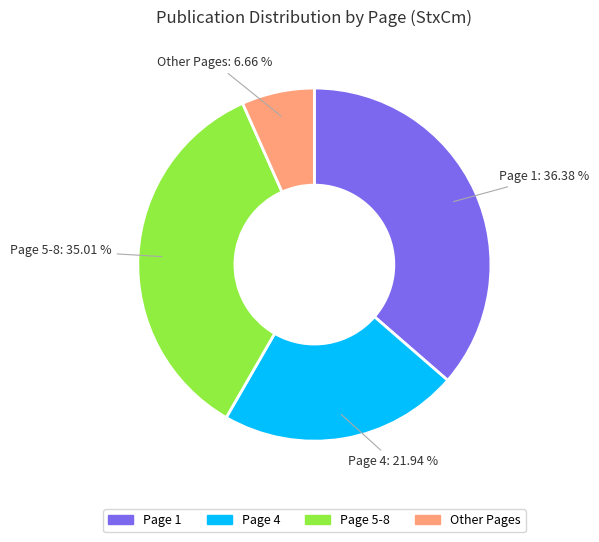

How many segments does this pie chart have?

4